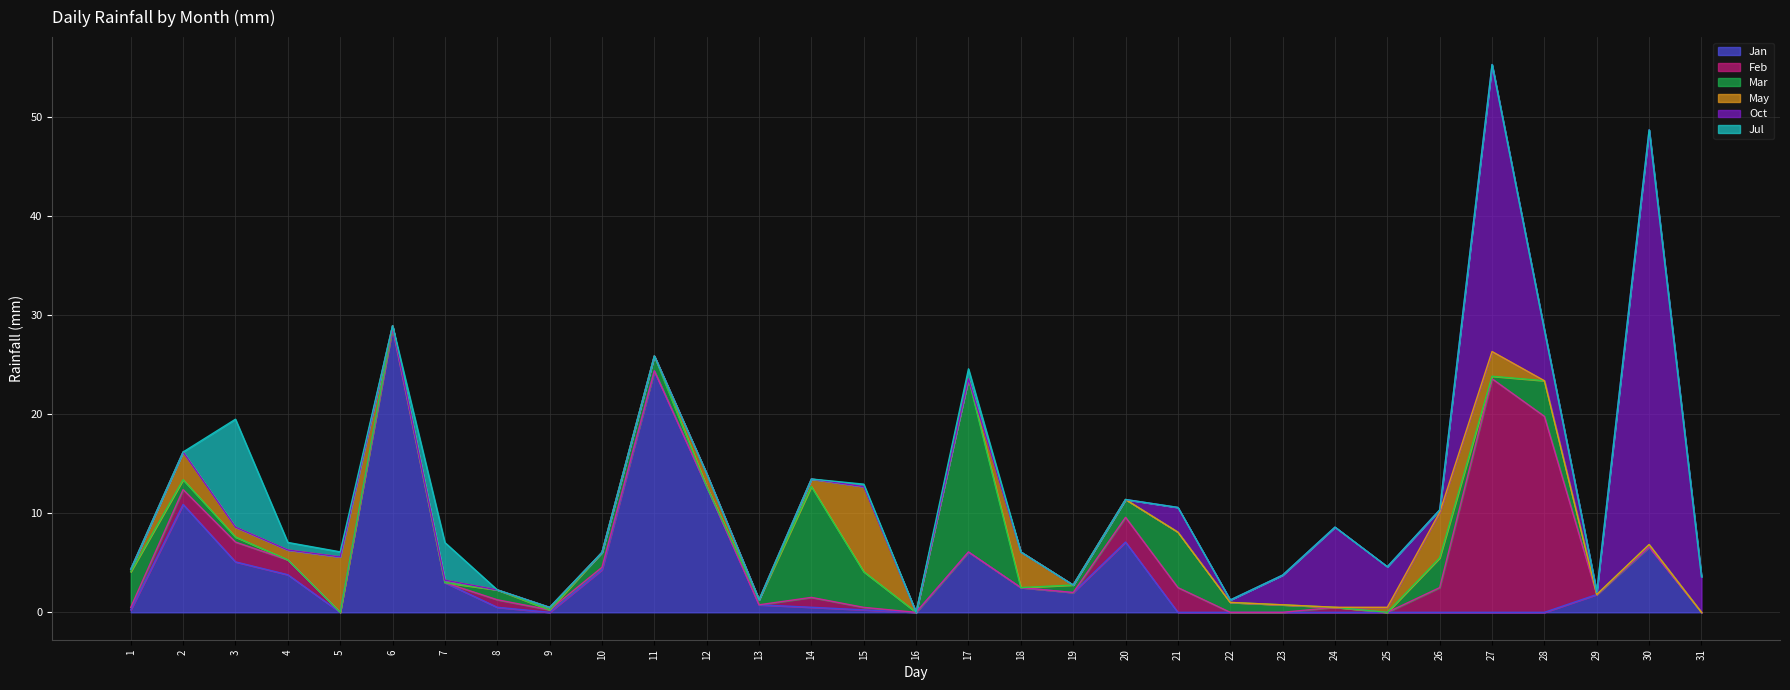

Is it true that Oct equals 14.1 at 24?

False